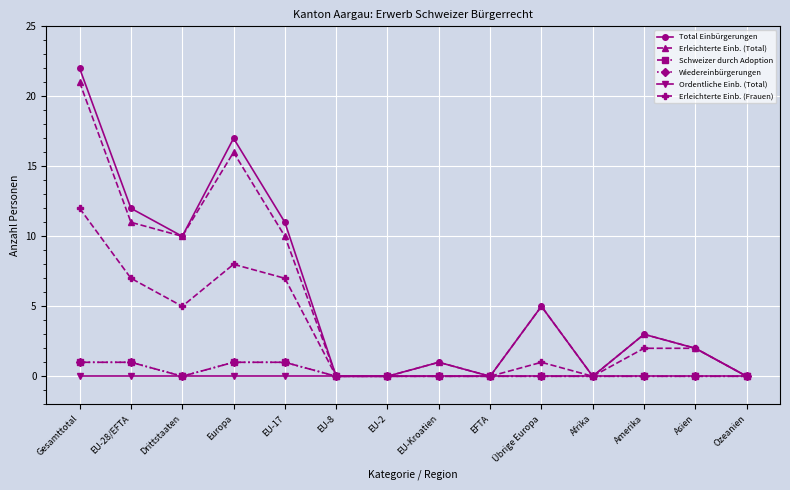

Where does the Erleichterte Einb. (Frauen) series first go above 2?

Gesamttotal